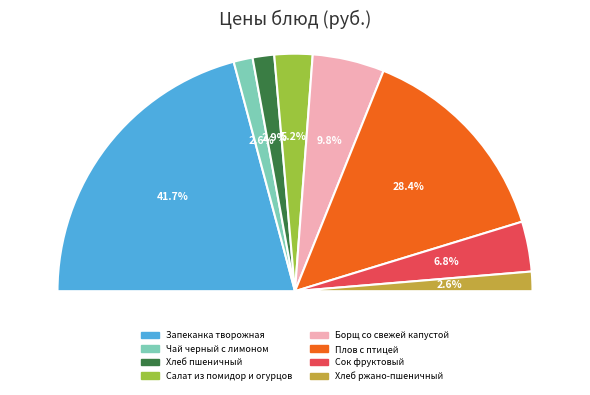

What percentage is the Сок фруктовый slice, to the nearest percent?

7%